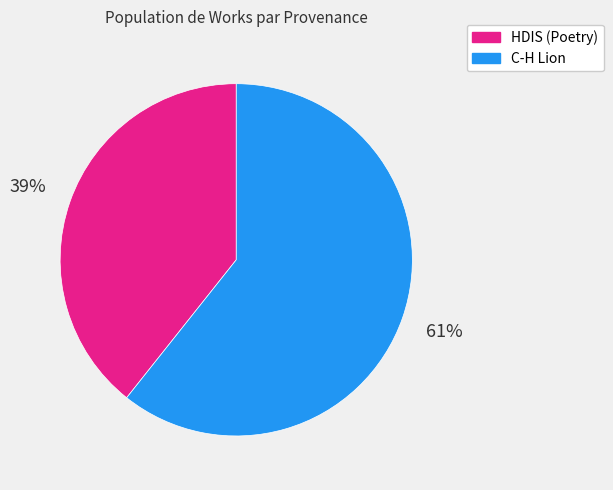

Approximately how many times larger is the value at HDIS (Poetry) compared to C-H Lion?

0.6